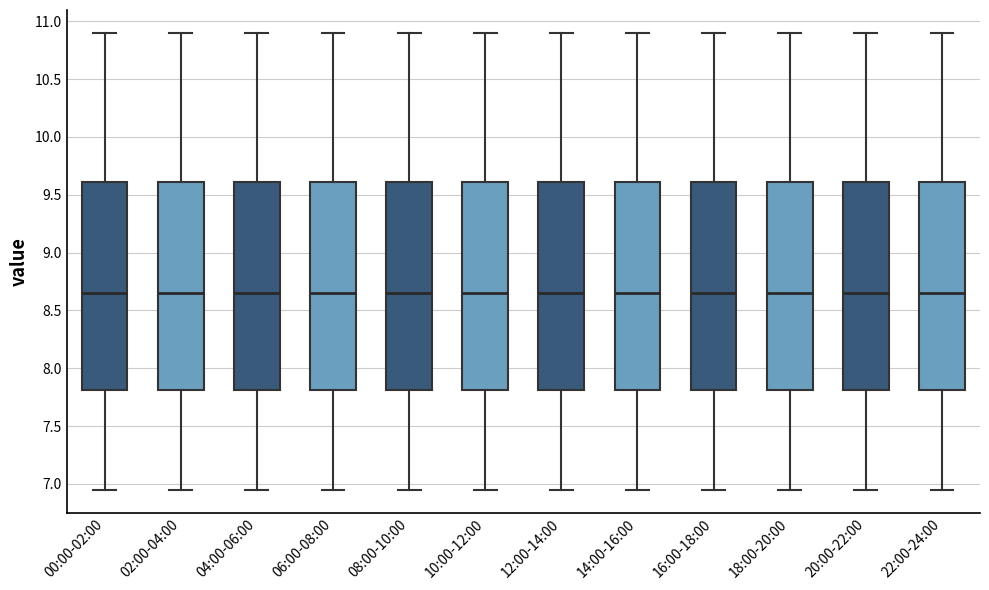

Where does the upper whisker of the box for 18:00-20:00 end on the y-axis? The values are not printed on the chart, so give them approximately, as read against the axis.

10.90